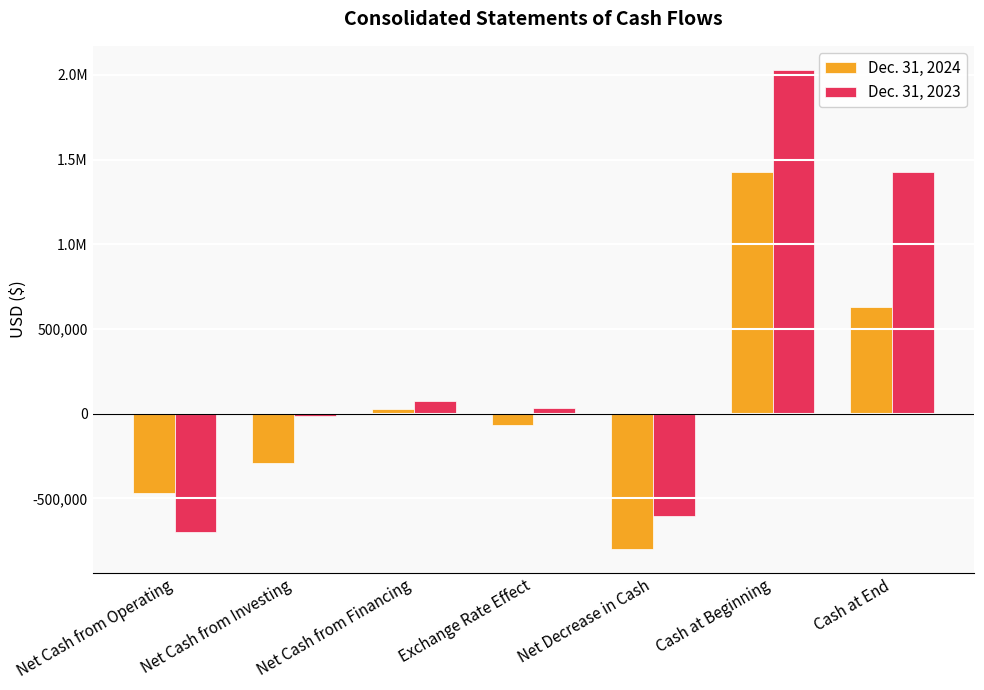

Are the bars grouped side by side (vs. stacked)?

Yes